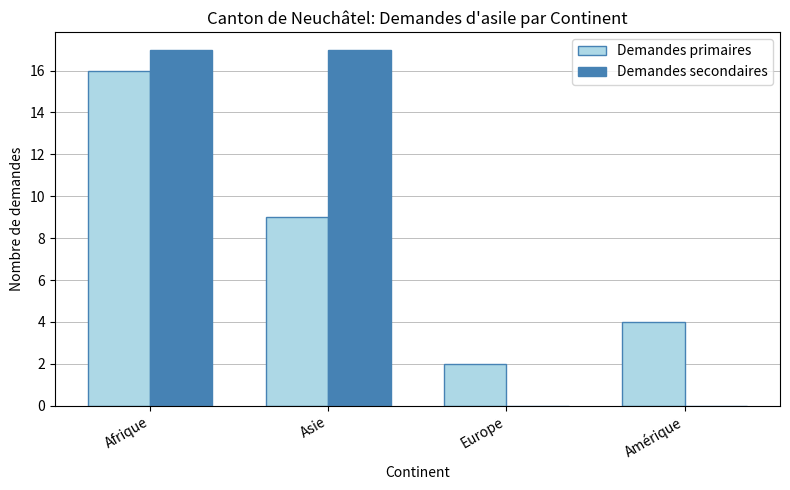

What is the maximum value shown in the chart?

17